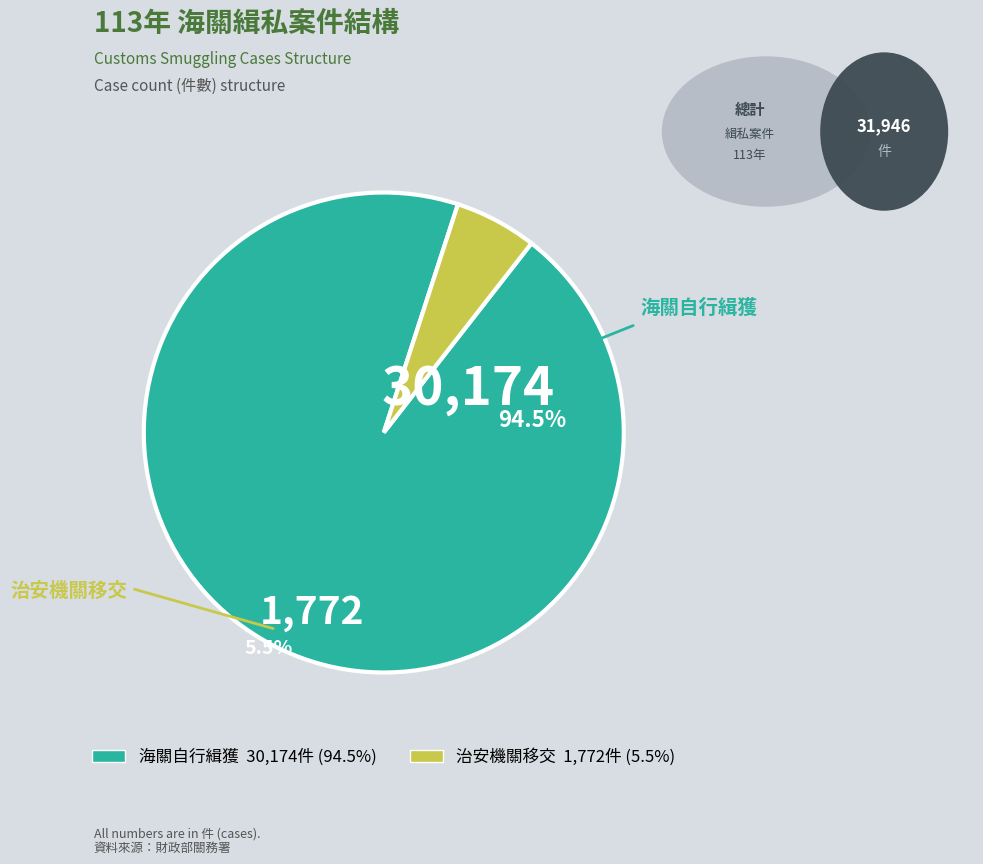

To the nearest percent, what is the difference between the 治安機關移交 and 海關自行緝獲 slice percentages?

89%